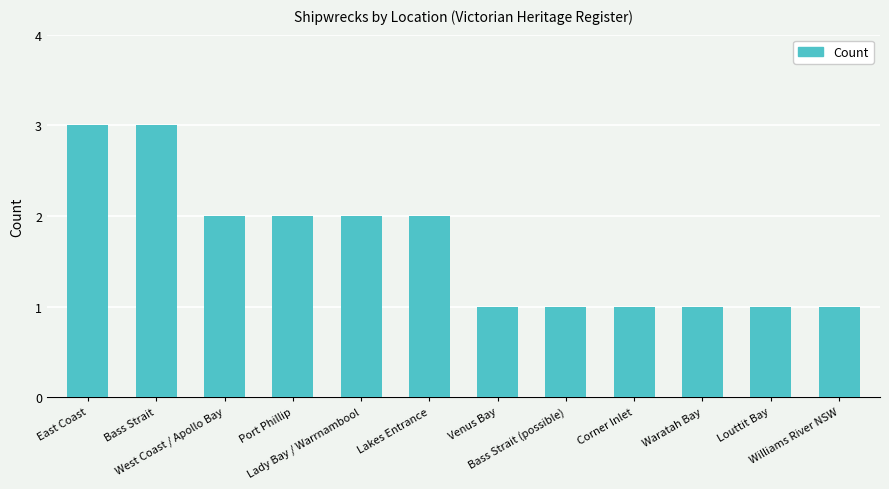

What is the change in value from Lady Bay / Warrnambool to Louttit Bay?

-1